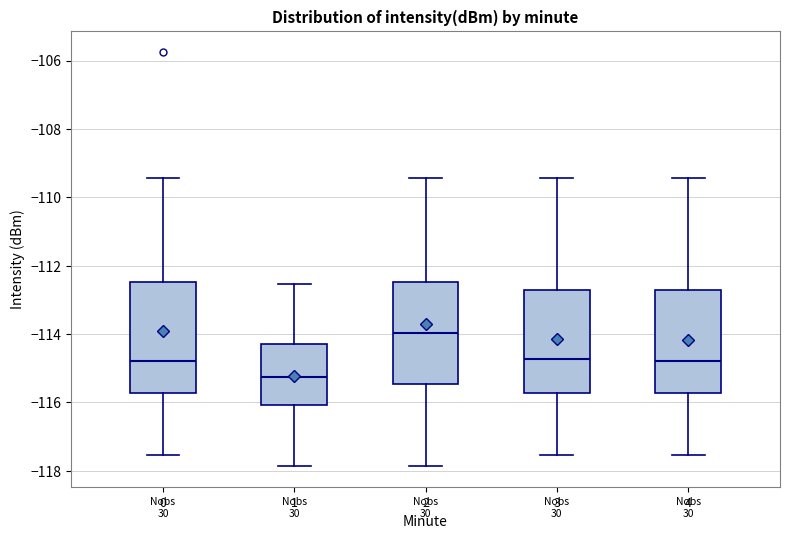

Reading left to right, transcribe this box plot: for each box, give where its median line is, the range the box spans, and where its two whiskers end, as read against the y-axis. The values are not printed on the chart, so give them approximately, as read against the axis.

0: median -114.8, box -115.8 to -112.4, whiskers -117.6 to -109.4
1: median -115.2, box -116.0 to -114.2, whiskers -117.8 to -112.6
2: median -114.0, box -115.4 to -112.4, whiskers -117.8 to -109.4
3: median -114.8, box -115.8 to -112.8, whiskers -117.6 to -109.4
4: median -114.8, box -115.8 to -112.8, whiskers -117.6 to -109.4